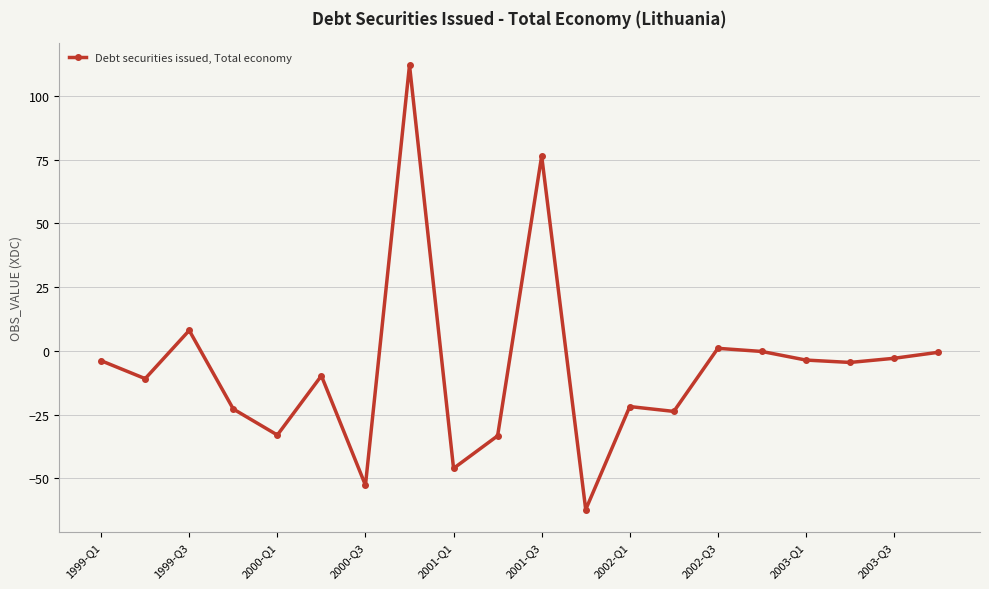

What is the value of the 2nd point from the left?

-10.9